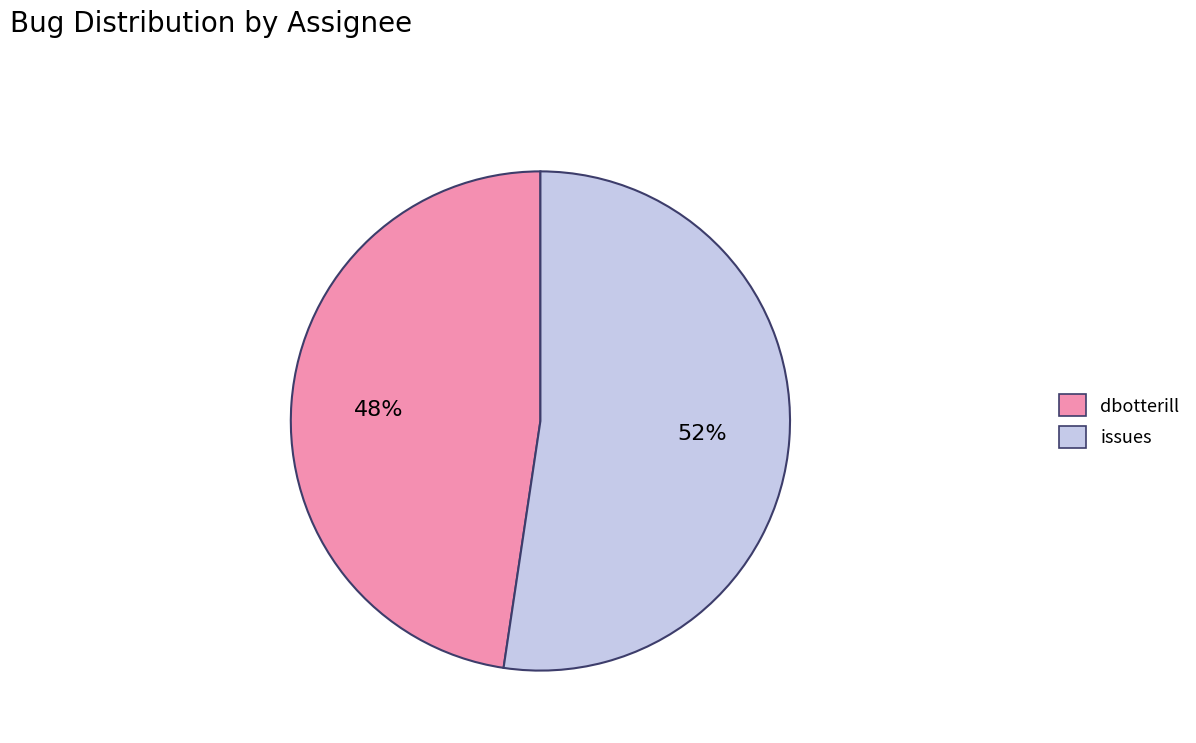

Is issues the majority of the pie?

Yes